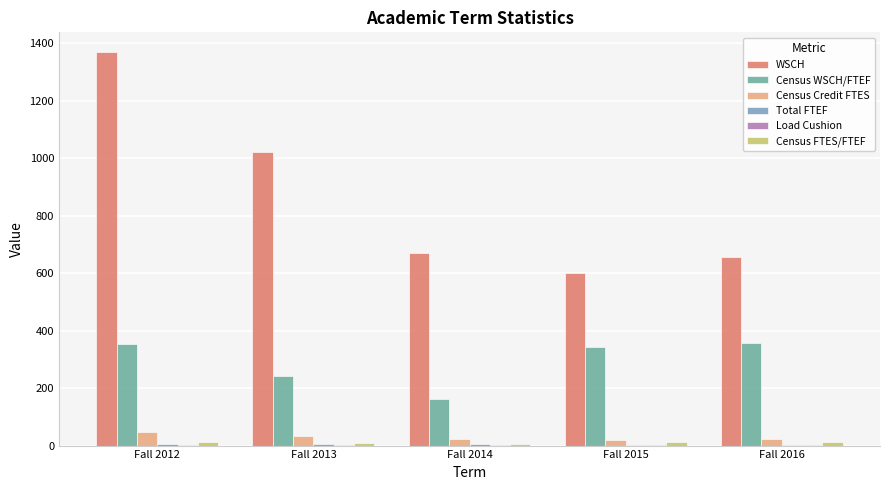

The WSCH series shows 1152.2 at Fall 2014. True or false?

False